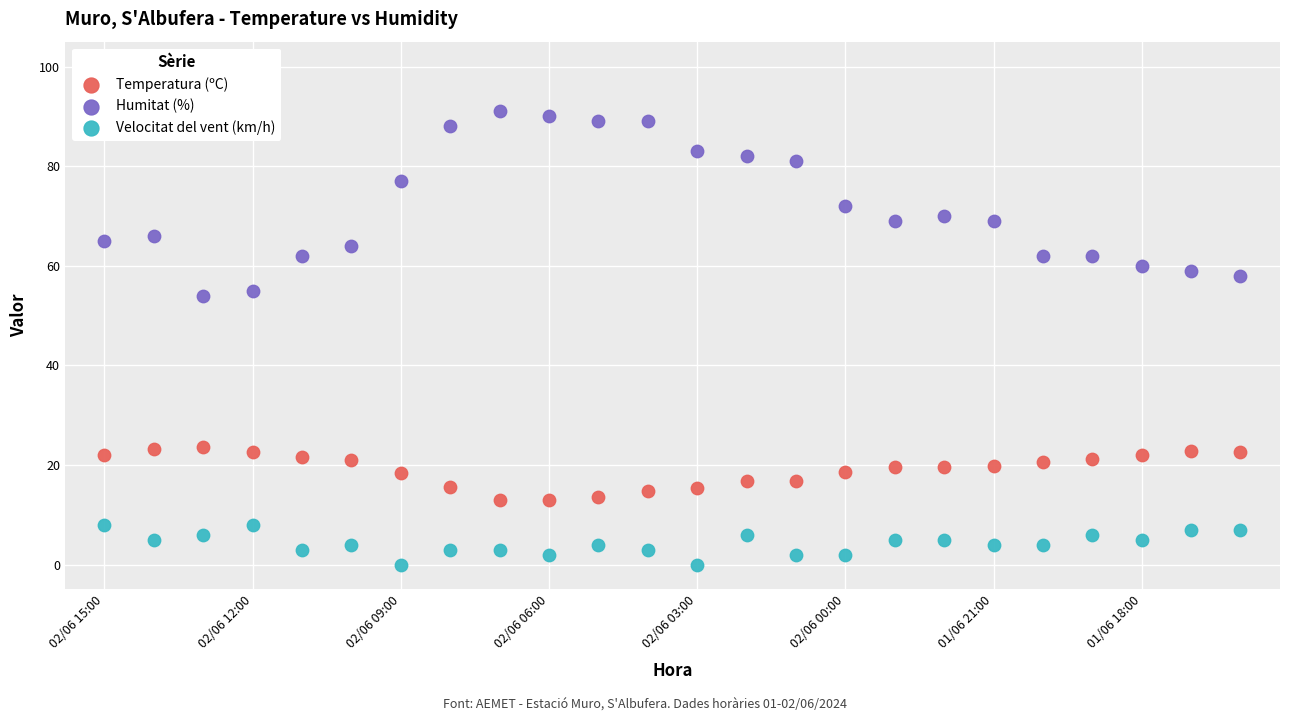

What are all the series names shown in the legend?

Temperatura (ºC), Humitat (%), Velocitat del vent (km/h)